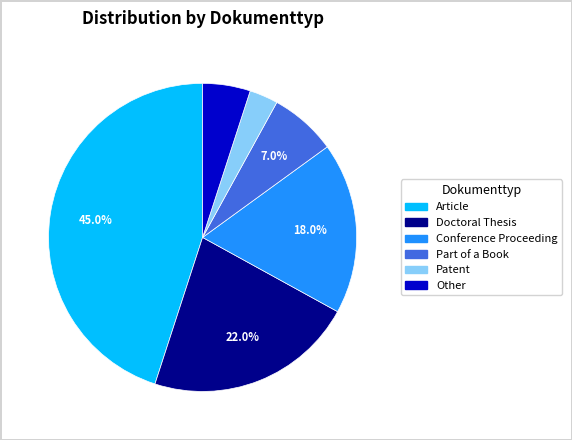

The Other slice represents 20% of the pie. True or false?

False